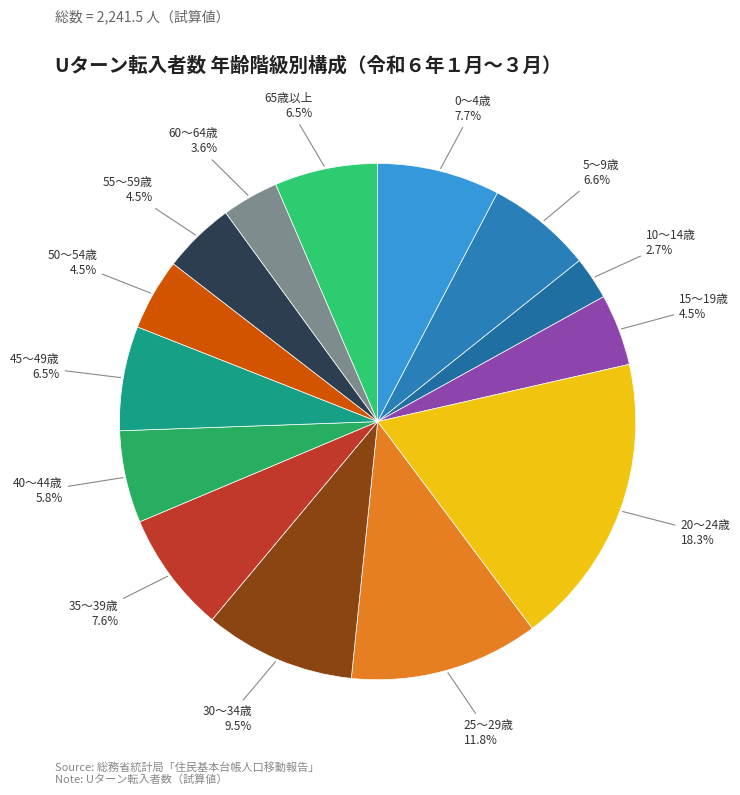

What is the smallest slice in the pie chart?

10～14歳